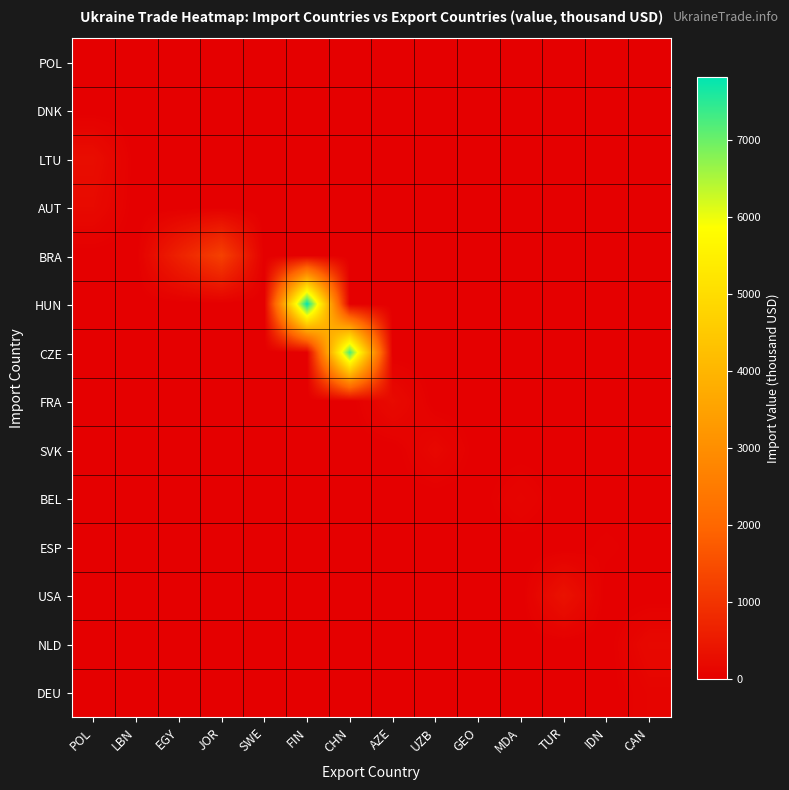

At JOR, list the series in order from largest to smallest.

BRA, POL, DNK, LTU, AUT, HUN, CZE, FRA, SVK, BEL, ESP, USA, NLD, DEU